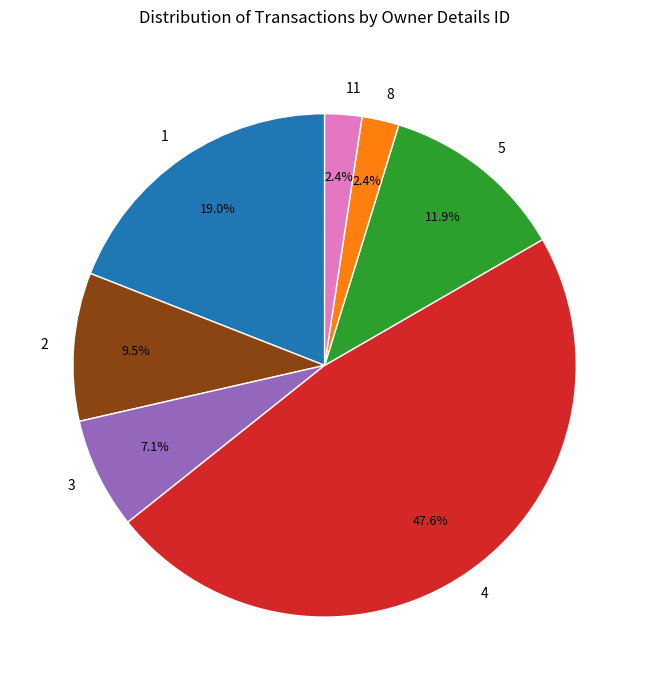

Combined, what portion of the pie is 2 and 11?

11.9%